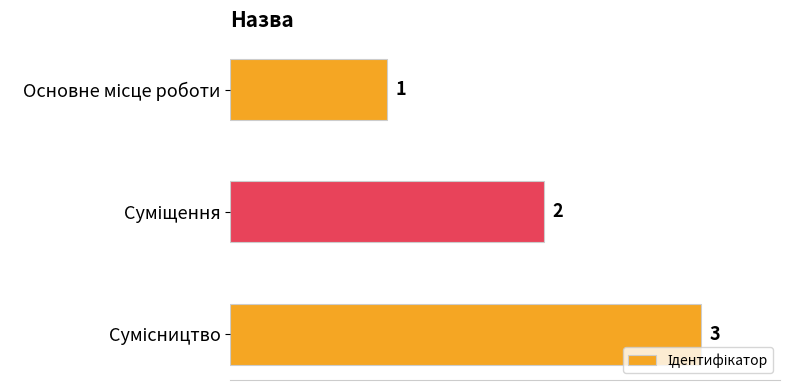

Count the values in the range 1 to 3.

3